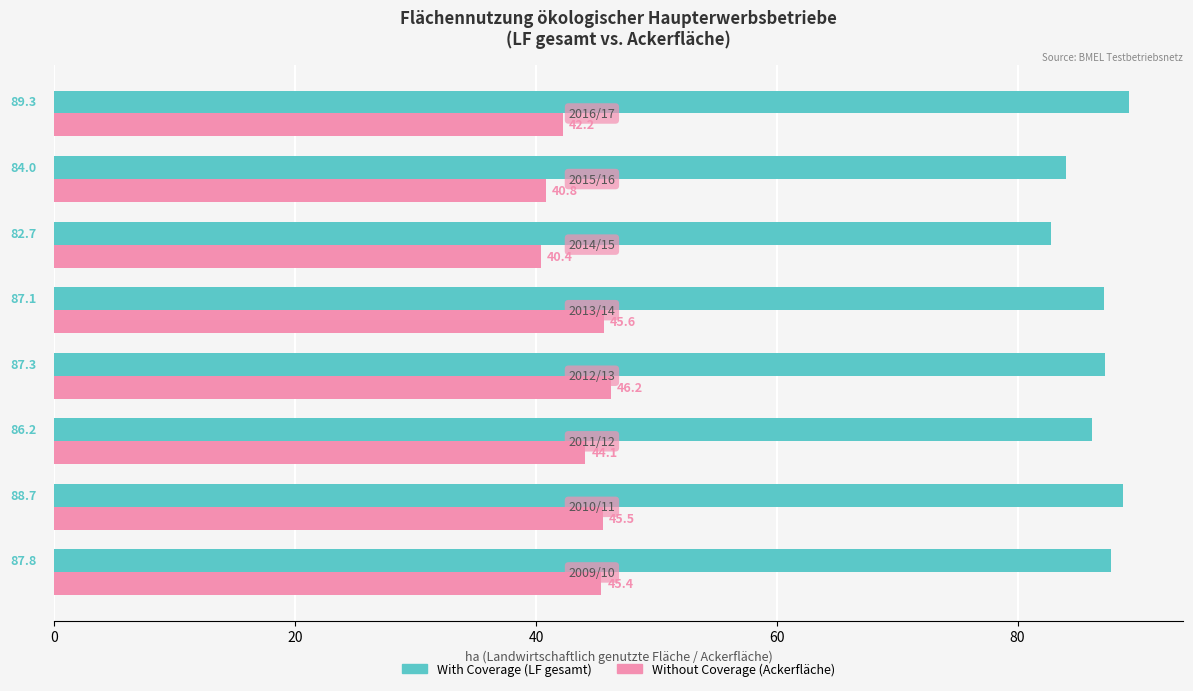

What is the greatest value displayed?

89.3